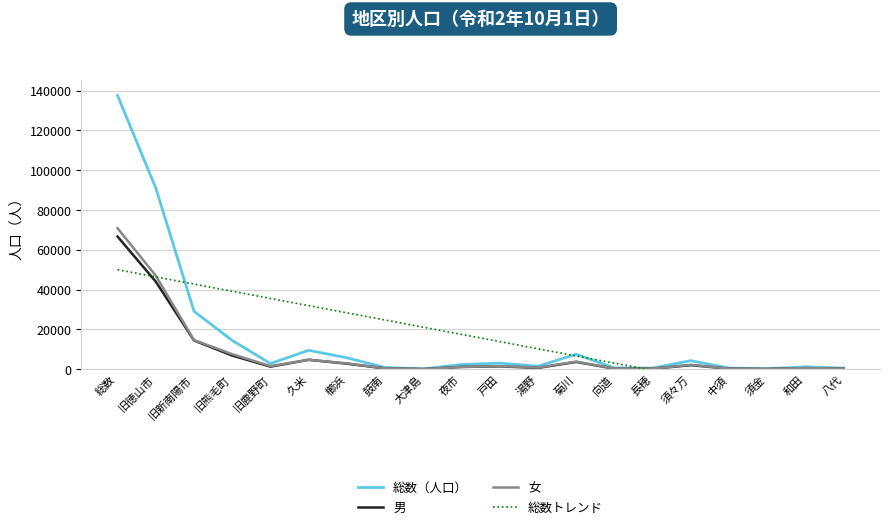

Which series has the widest spread of values?

総数（人口）